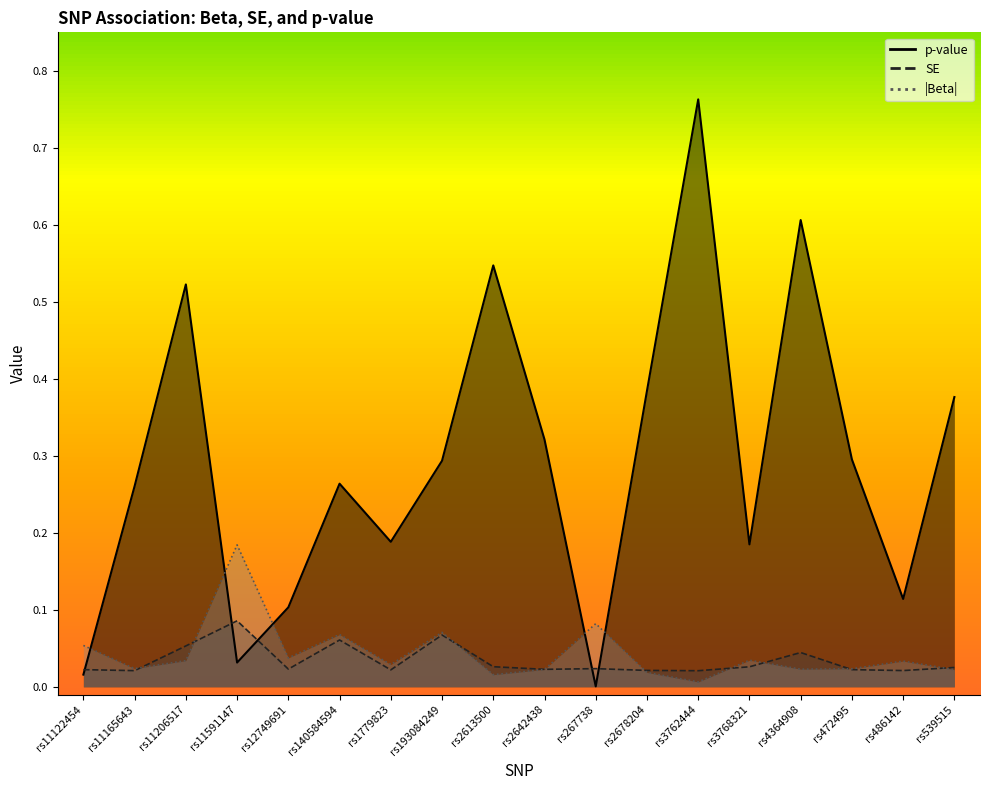

At rs267738, list the series in order from largest to smallest.

SE, p-value